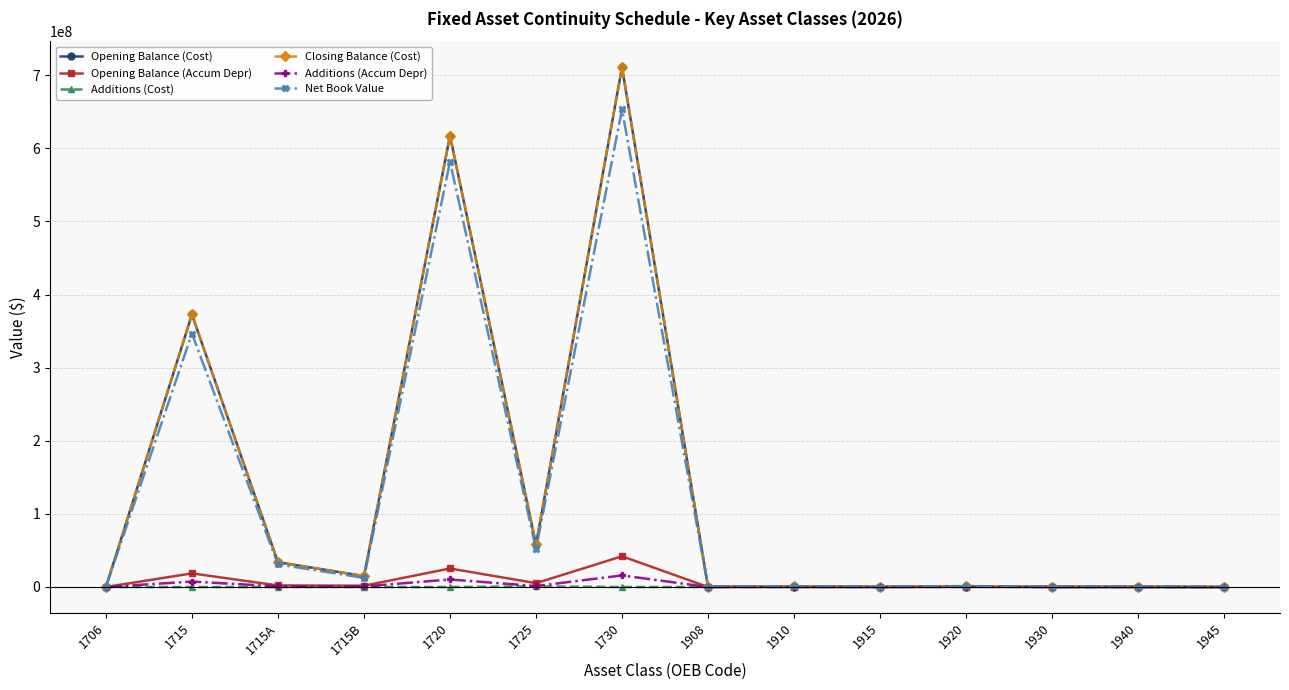

What is the greatest value displayed?

710940555.2